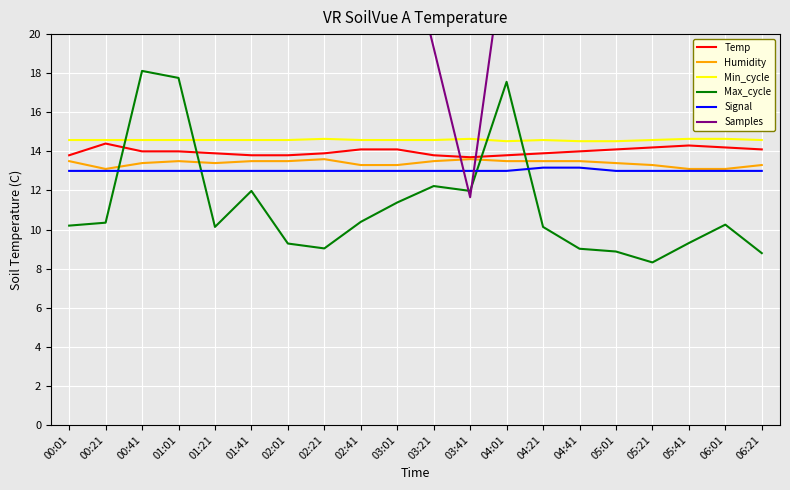

What is the greatest value displayed?

26.9